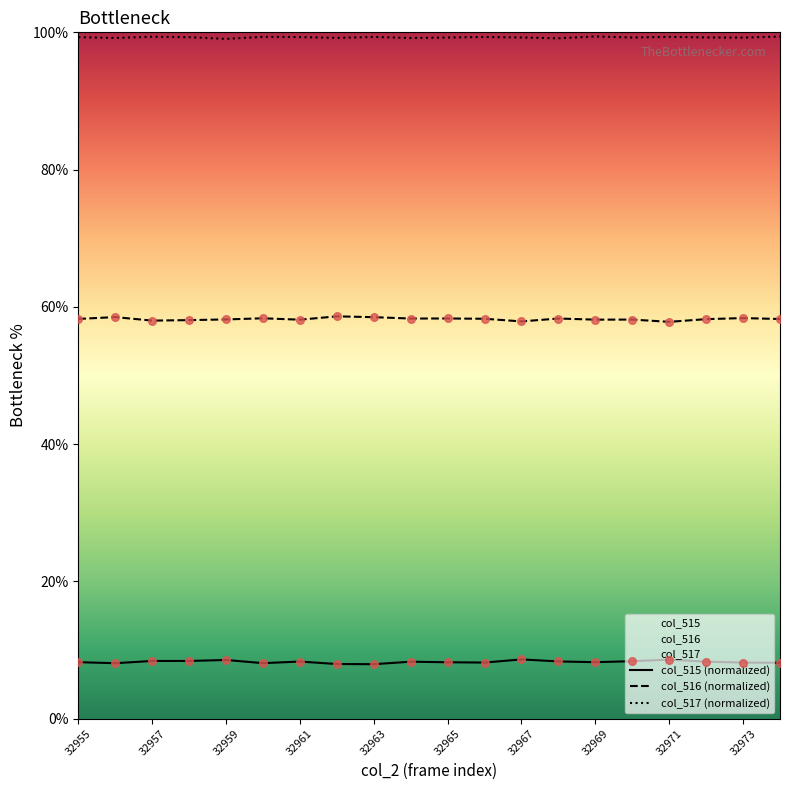

Which series has the largest total across all categories?

col_517 (normalized)